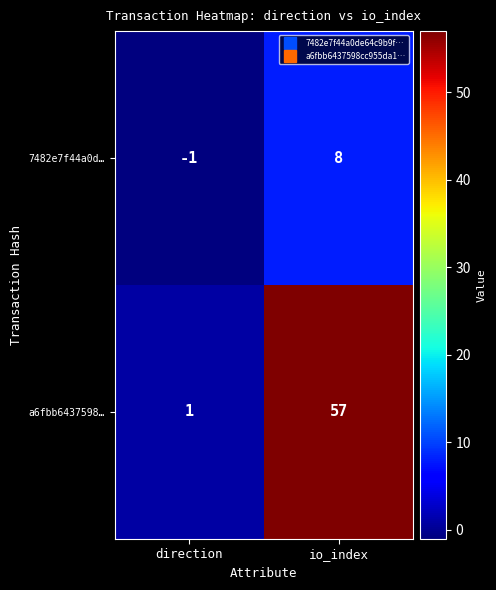

Which series changed the most between direction and io_index?

a6fbb6437598…